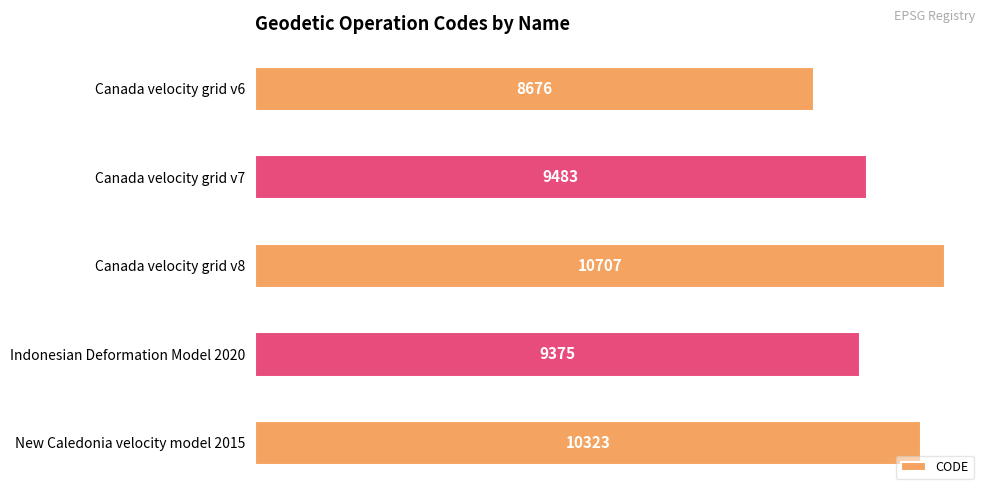

Rank the categories by value from highest to lowest.

Canada velocity grid v8, New Caledonia velocity model 2015, Canada velocity grid v7, Indonesian Deformation Model 2020, Canada velocity grid v6